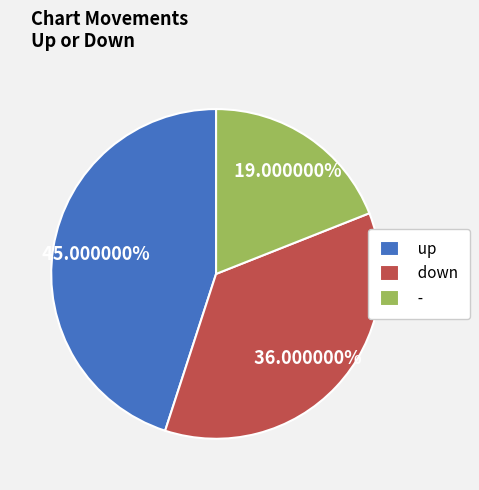

Which slice is the smallest?

-